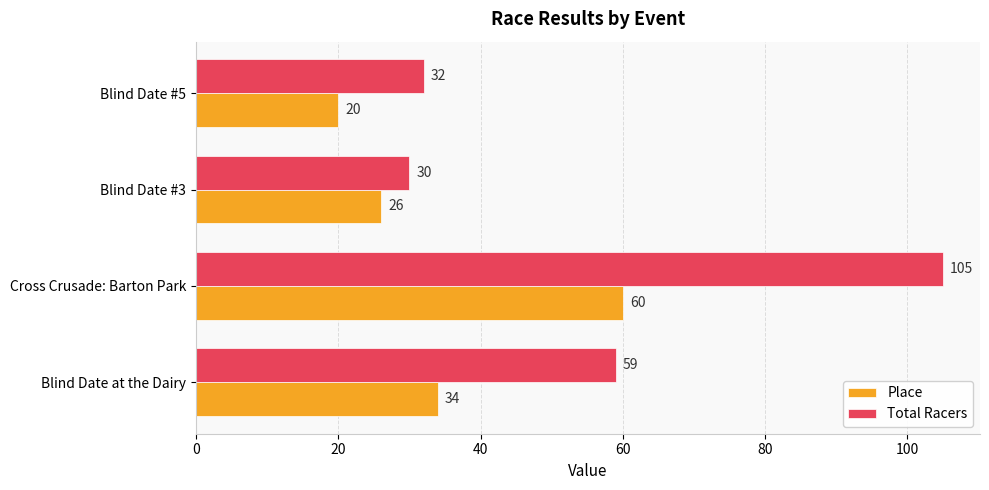

What is the difference between the highest and lowest values at Blind Date #5?

12